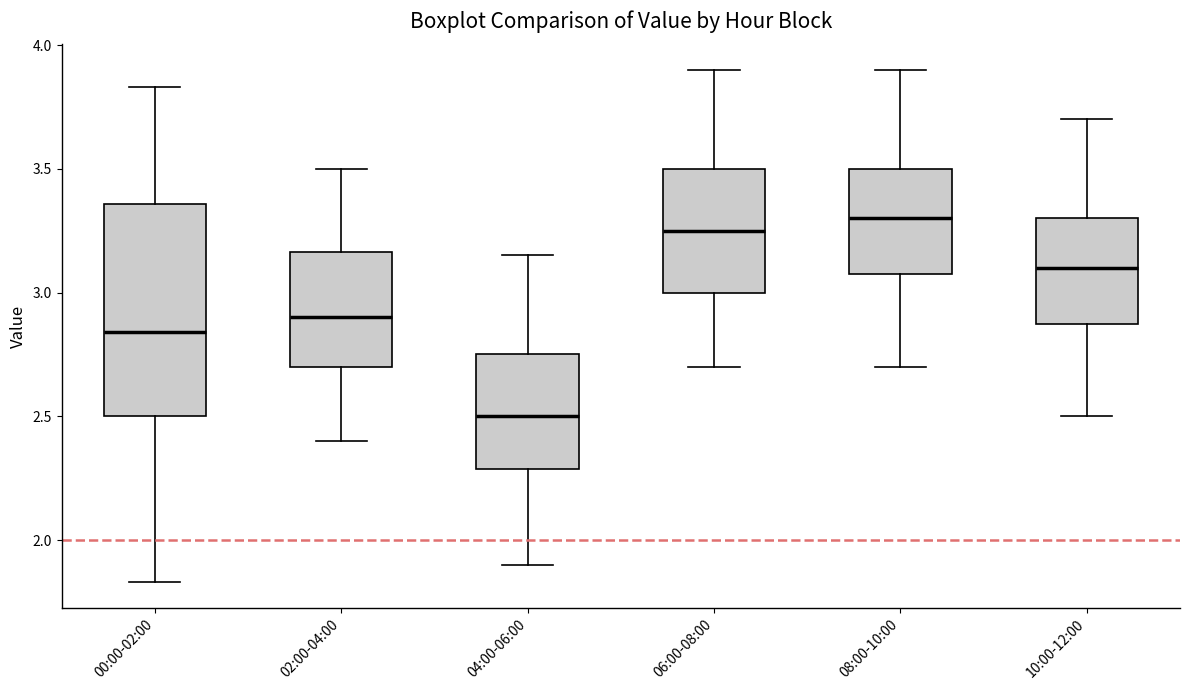

Where does the lower whisker of the box for 10:00-12:00 end on the y-axis? The values are not printed on the chart, so give them approximately, as read against the axis.

2.50